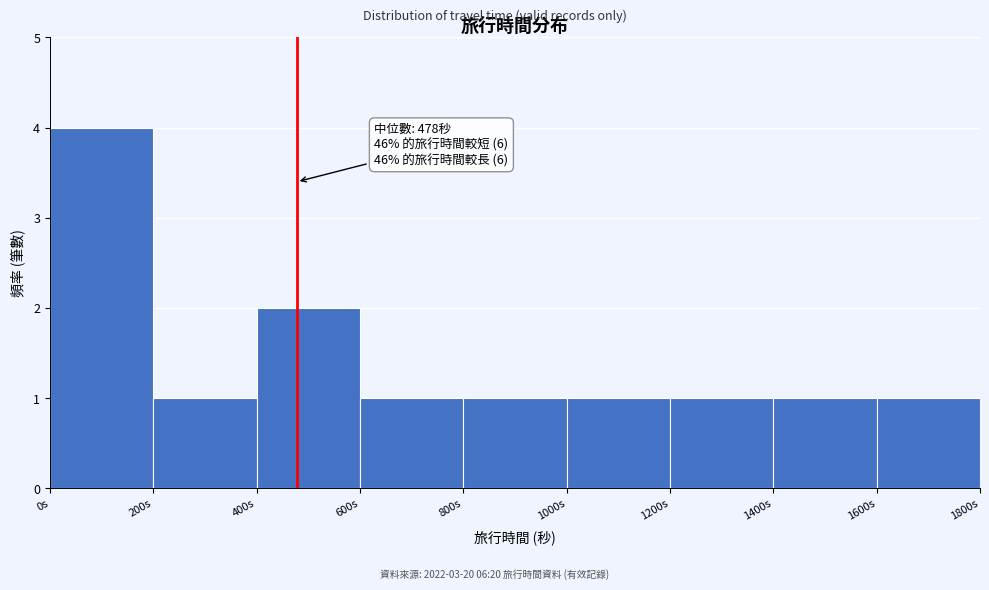

Over which range of the x-axis is the bar tallest?

0 to 200